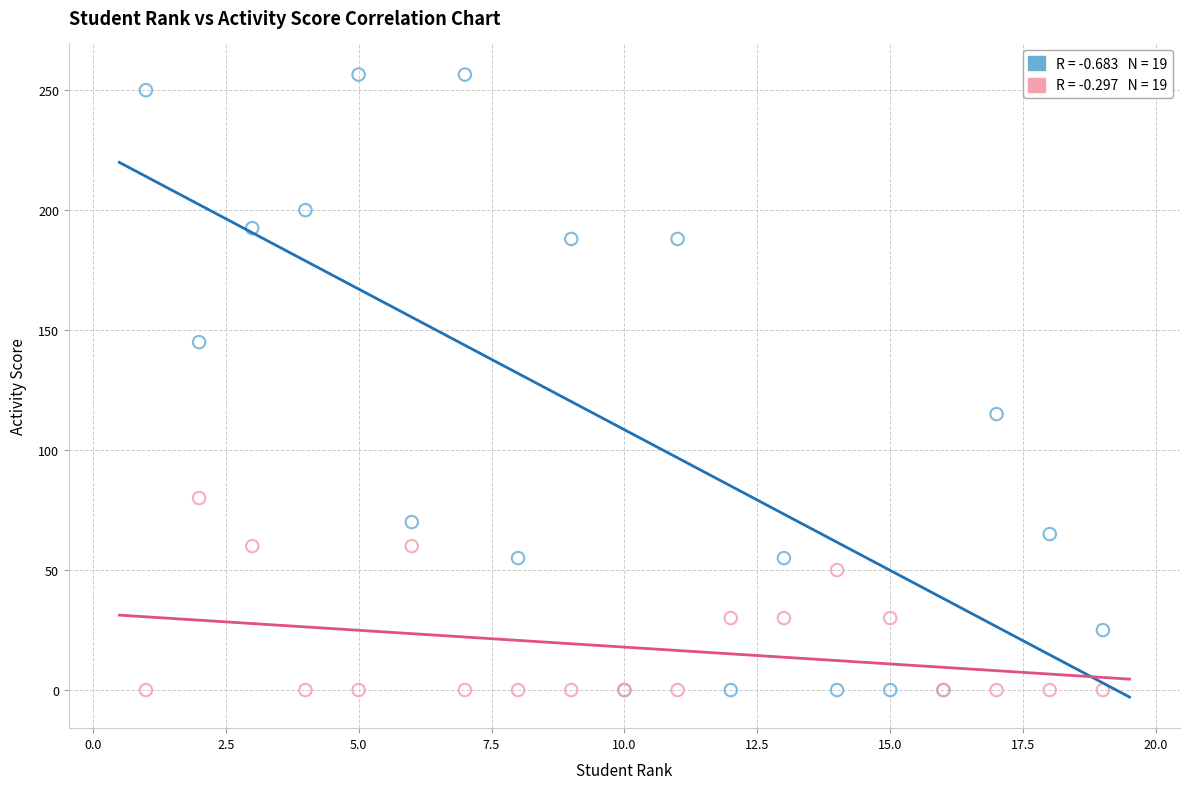

Across all series, what Y value is closest to 128?

115.0